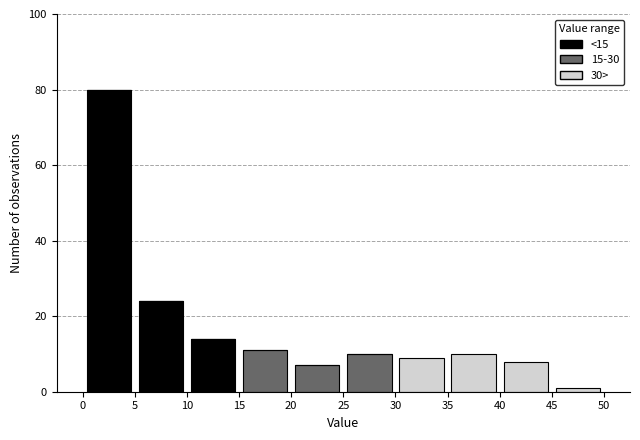

Reading left to right, transcribe this chart: for each stacked bar, give the range it covers on the x-axis and its total height. The values are not printed on the chart, so give them approximately, as read against the axis.

0 to 5: 80
5 to 10: 24
10 to 15: 14
15 to 20: 12
20 to 25: 8
25 to 30: 10
30 to 35: 10
35 to 40: 10
40 to 45: 8
45 to 50: under 2